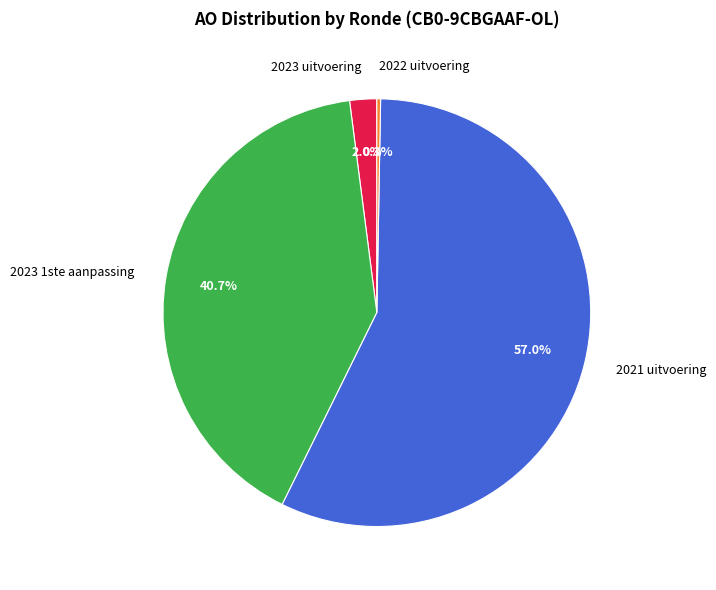

What percentage is the 2023 uitvoering slice, to the nearest percent?

2%